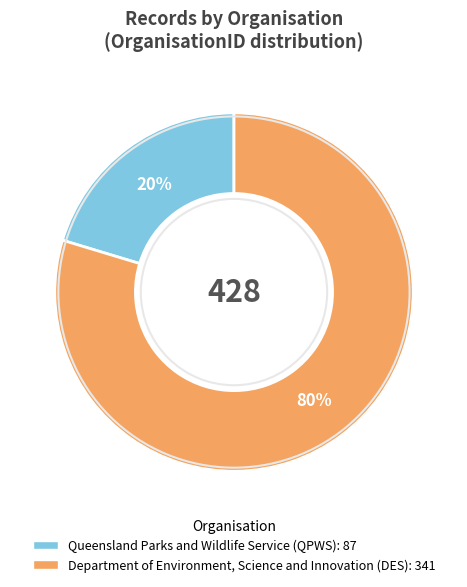

Rank the categories by value from lowest to highest.

Queensland Parks and Wildlife Service, Department of Environment, Science and Innovation